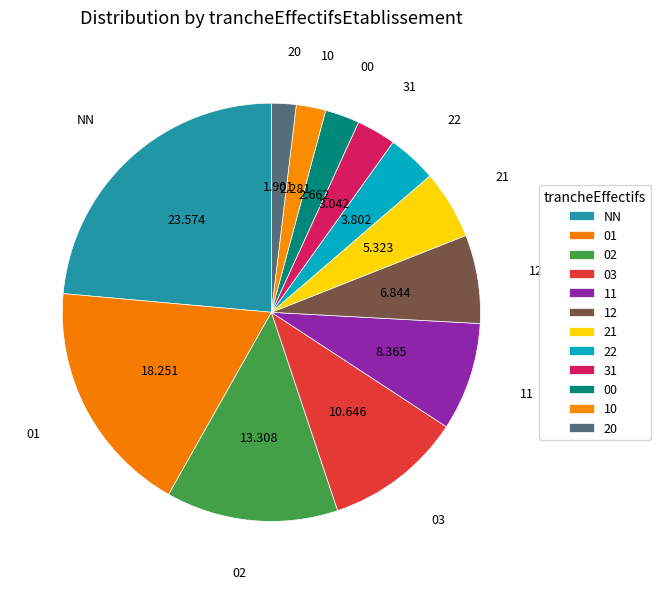

What percentage is the 31 slice, to the nearest percent?

3%